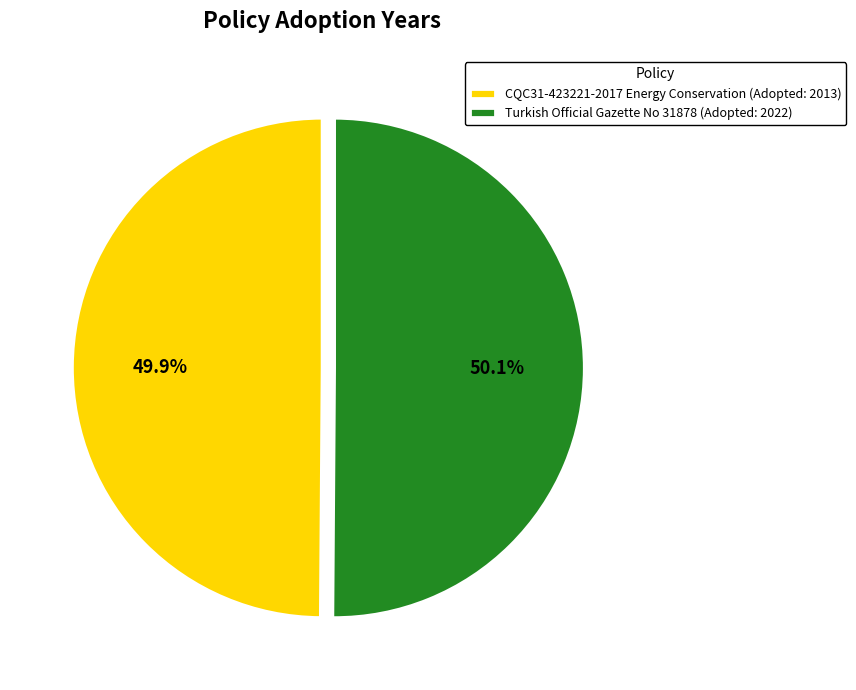

Is the sum of Turkish Official Gazette No 31878 and CQC31-423221-2017 Energy Conservation greater than half?

Yes